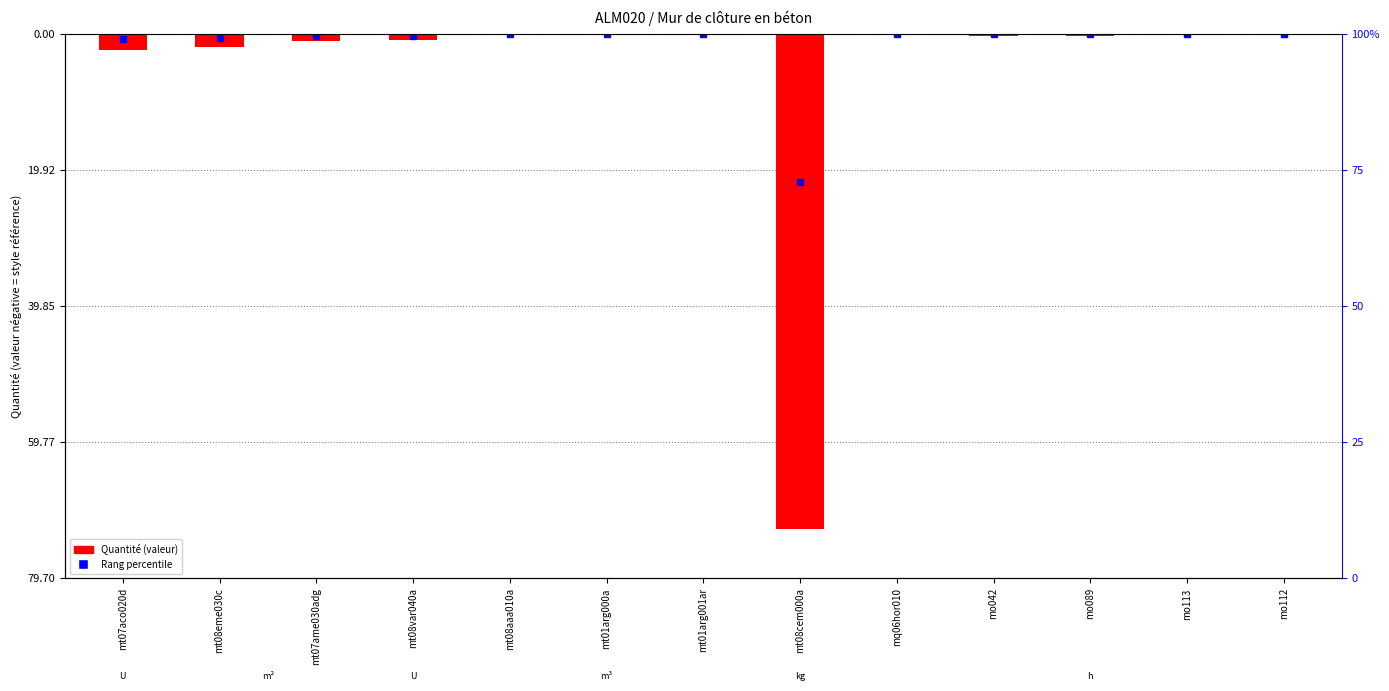

What is the value of the 13th bar from the left?

-0.2